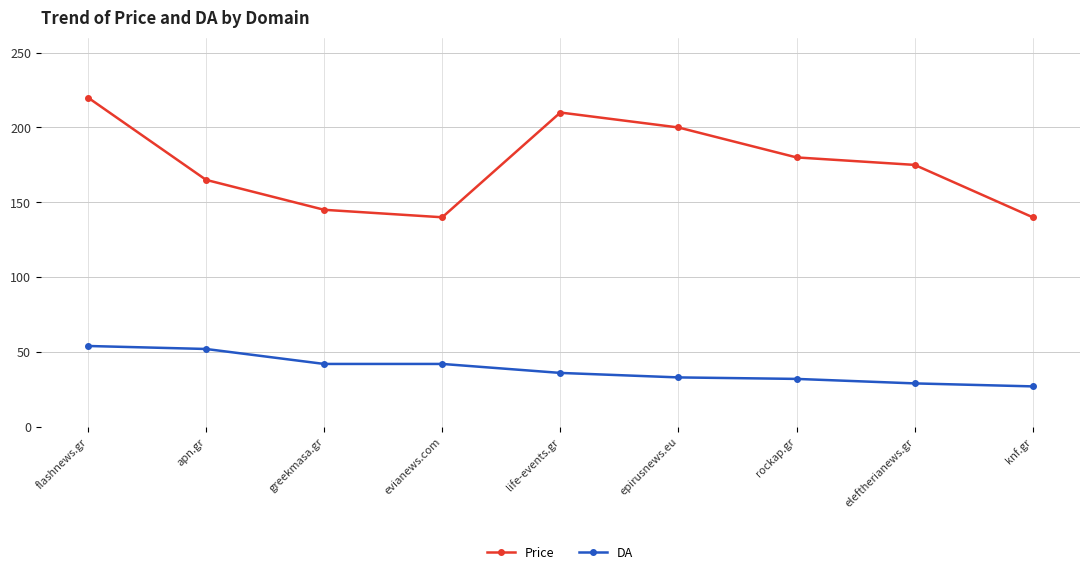

True or false: DA has a value of 9 at epirusnews.eu.

False